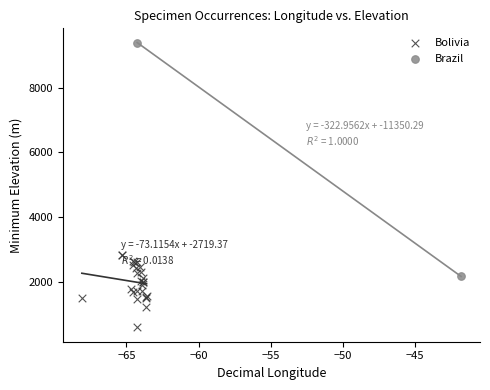

What are all the series names shown in the legend?

Bolivia, Brazil